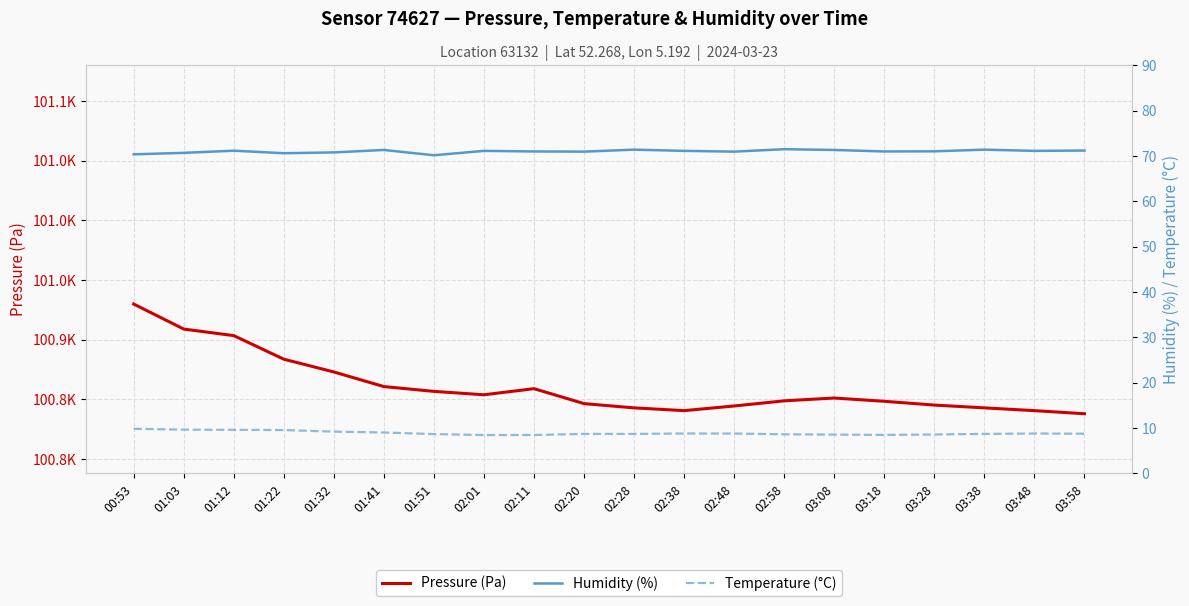

What is the value of the Temperature (°C) point at the 1st from the left?

9.8